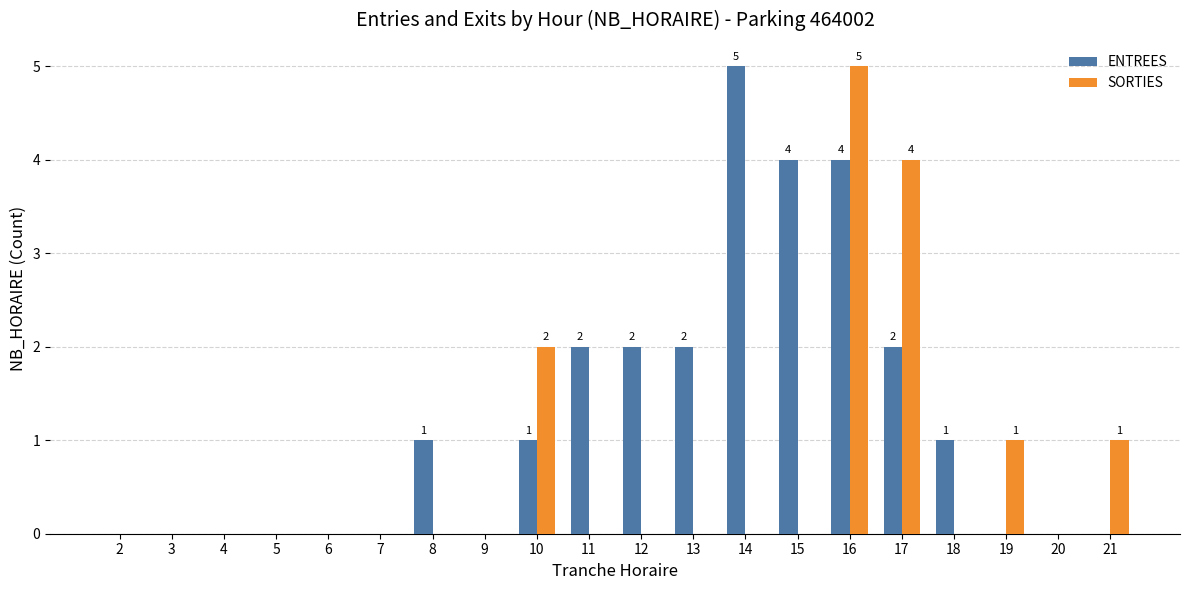

At which label does ENTREES reach its peak?

14